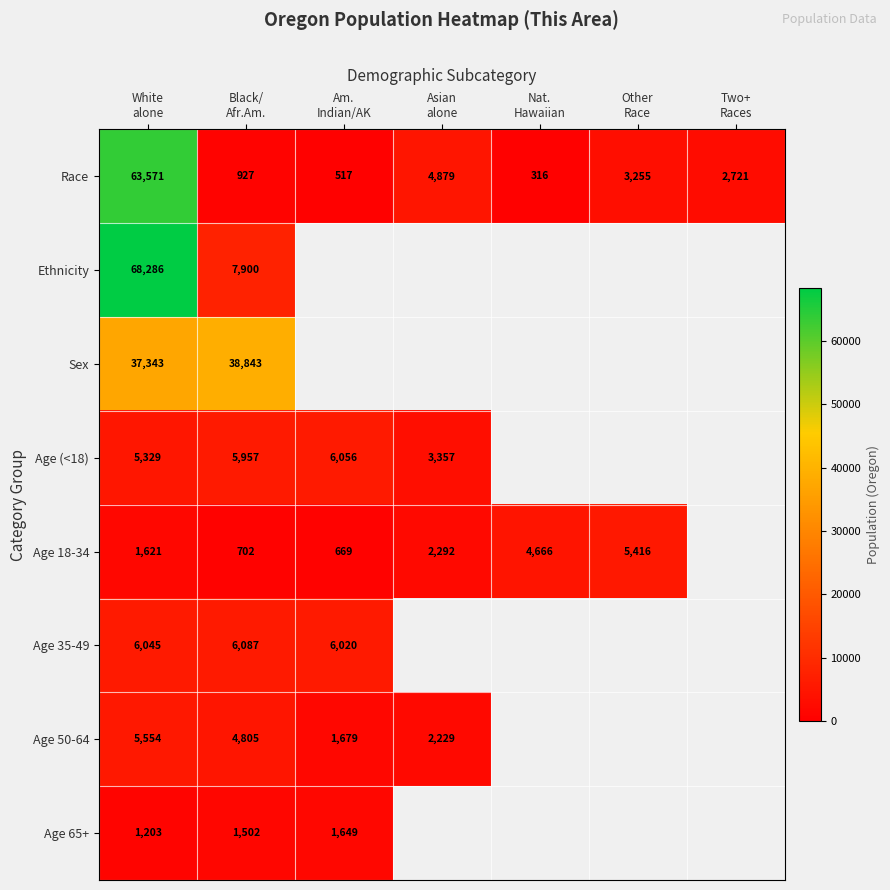

Which series changed the most between Black/ Afr.Am. and Asian alone?

Race